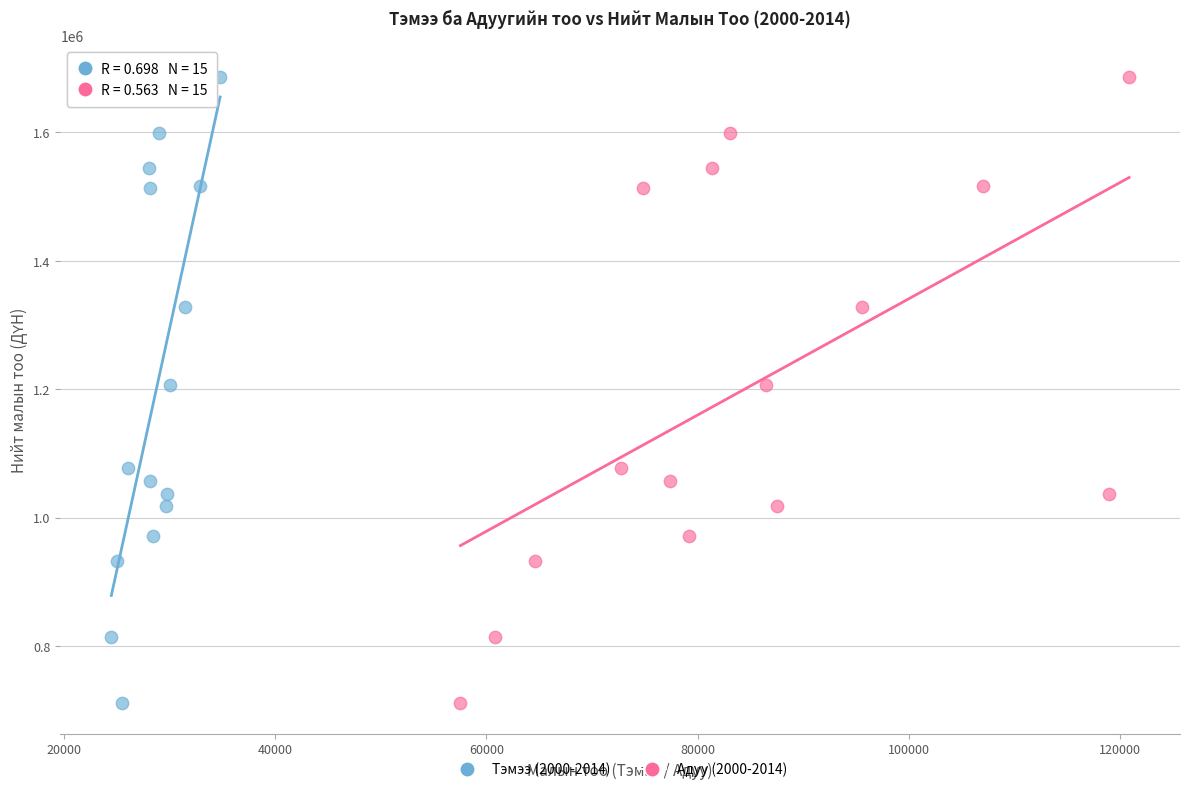

What are all the series names shown in the legend?

Тэмээ (2000-2014), Адуу (2000-2014)